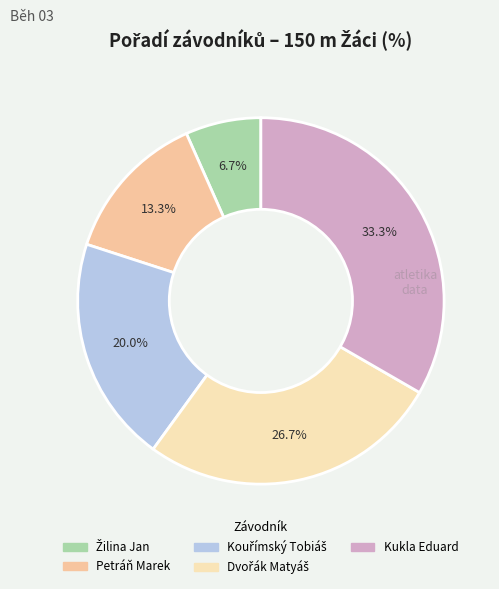

Count the number of slices in the pie.

5